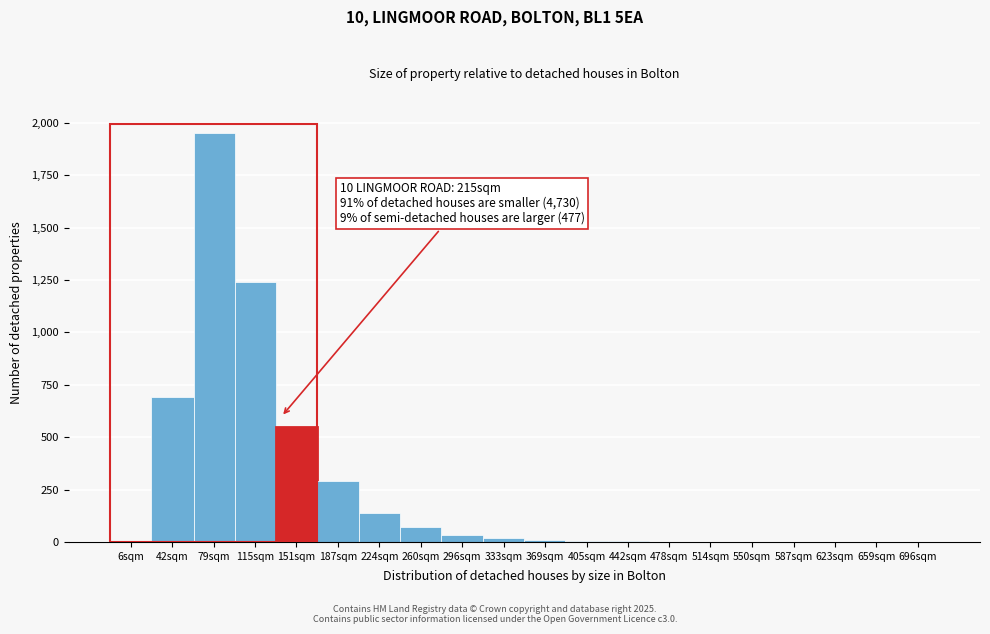

Which has a higher value, 151sqm or 696sqm?

151sqm